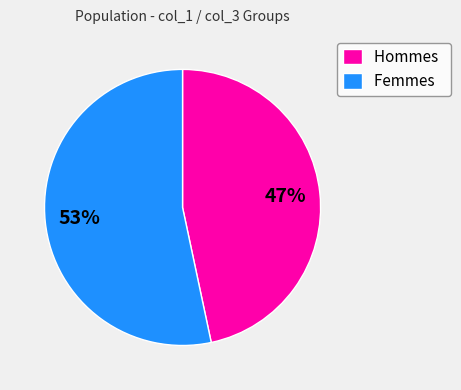

To the nearest percent, what is the combined percentage of Femmes and Hommes?

100%